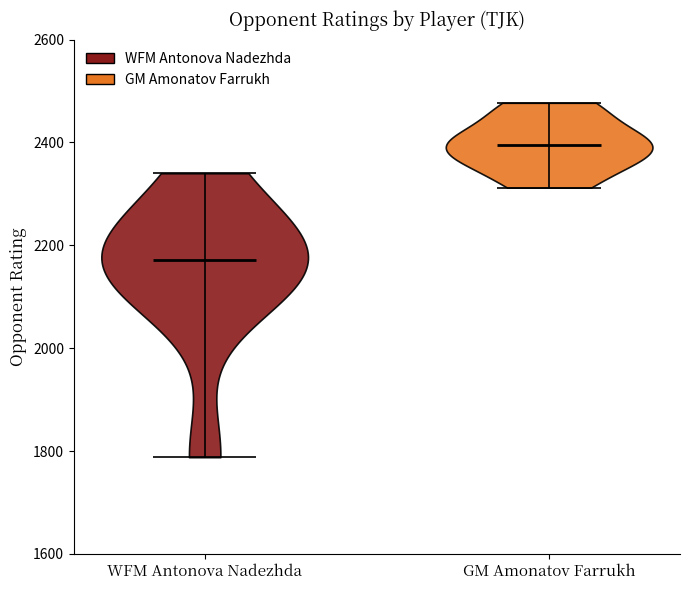

Reading left to right, read every violin against the y-axis: where its median line is, and the lowest and highest points it reaches. The values are not printed on the chart, so give them approximately, as read against the axis.

WFM Antonova Nadezhda: median line 2180, lowest point 1780, highest point 2340
GM Amonatov Farrukh: median line 2400, lowest point 2320, highest point 2480